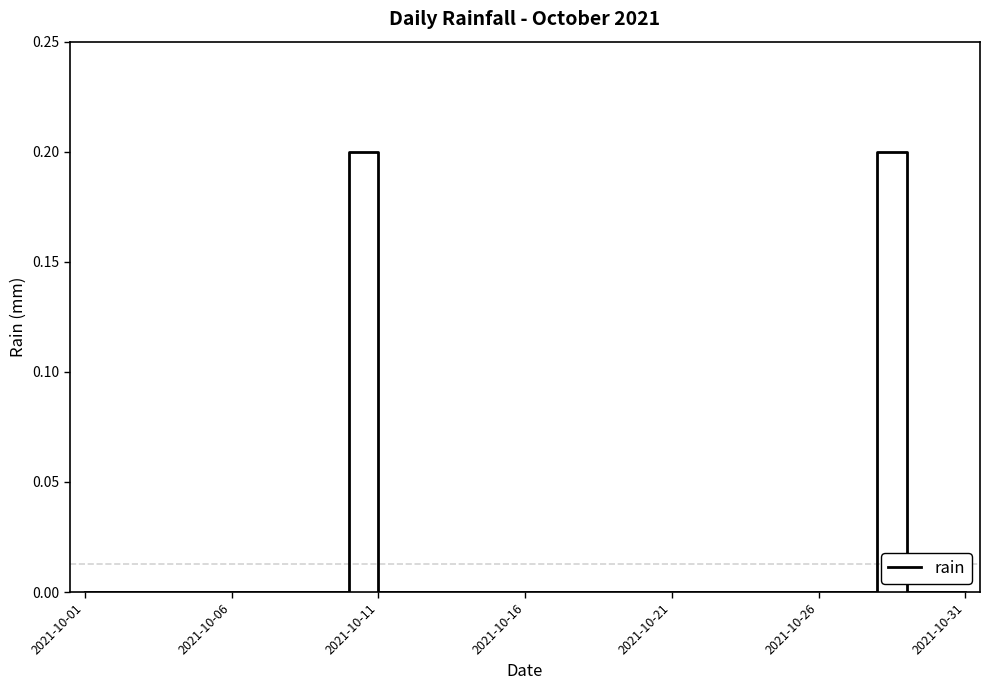

True or false: the data shows 0.1 at 2021-10-11.

False